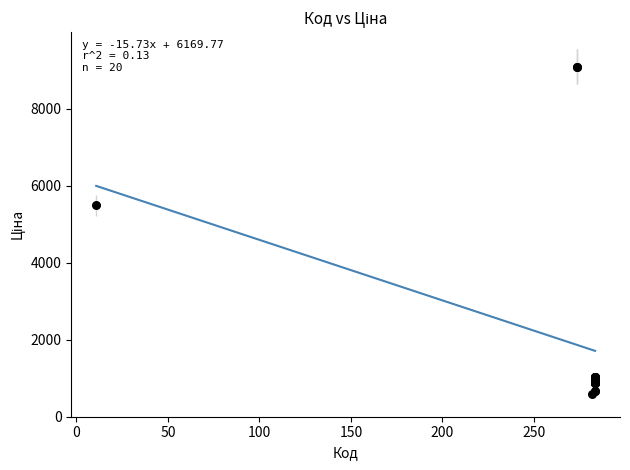

What Y value in the scatter plot is closest to 4844?

5497.3